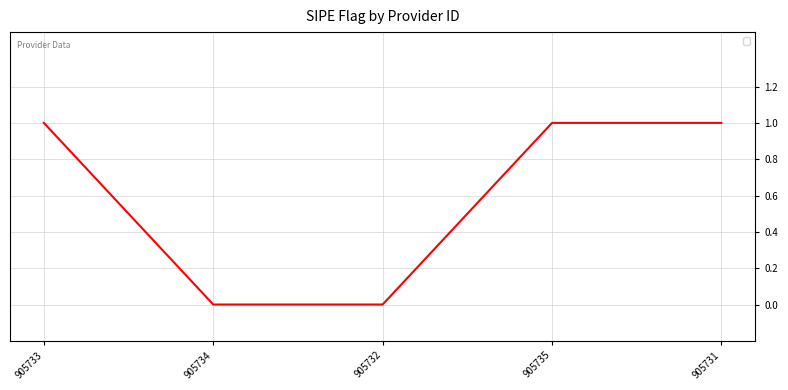

The value at 905731 is 1. True or false?

True